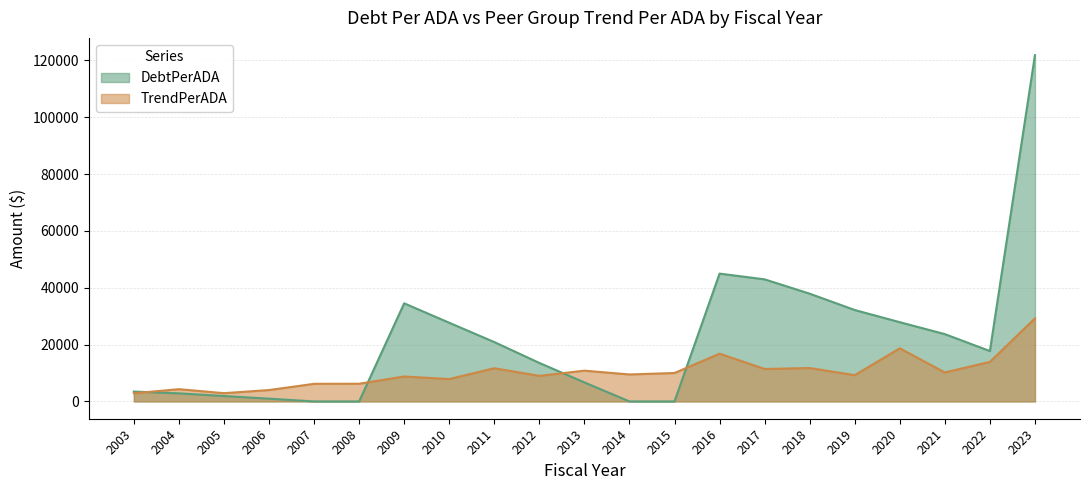

Rank the series by their average value, from lowest to highest.

TrendPerADA, DebtPerADA